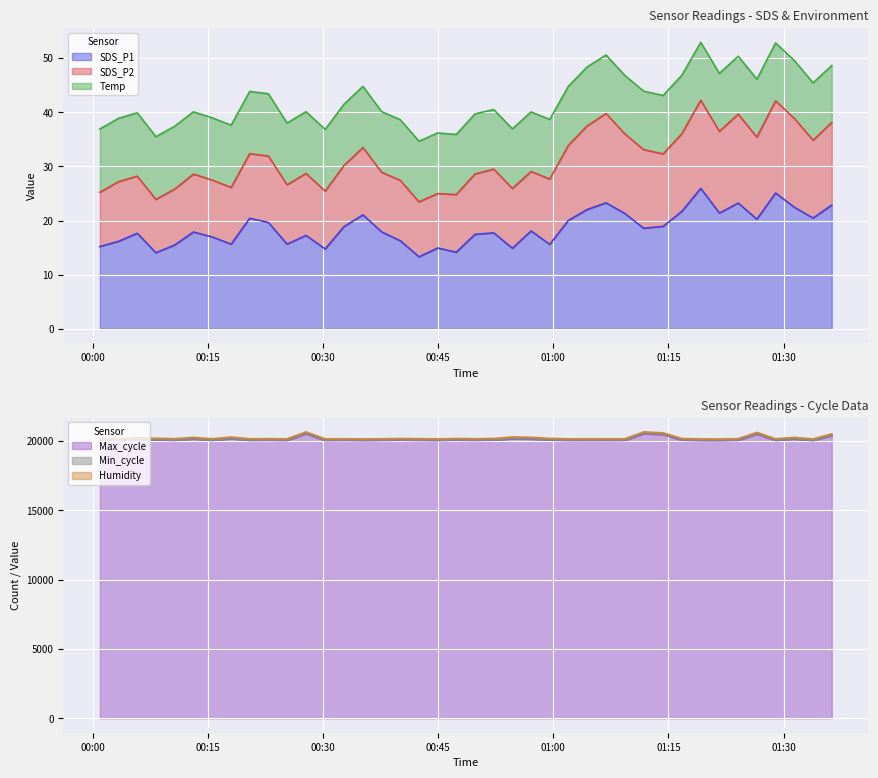

What is the lowest value of the SDS_P1 series?

13.3